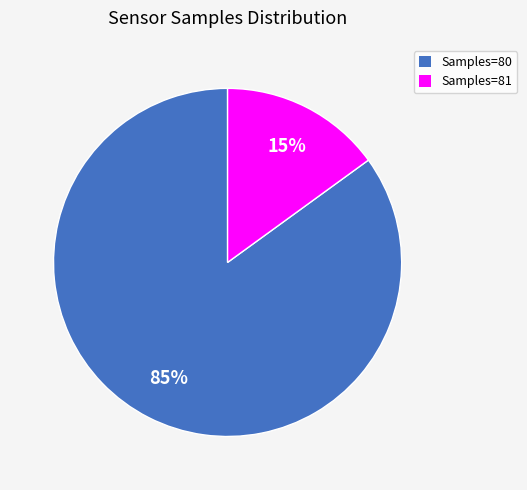

Is there any slice that represents more than half of the pie?

Yes